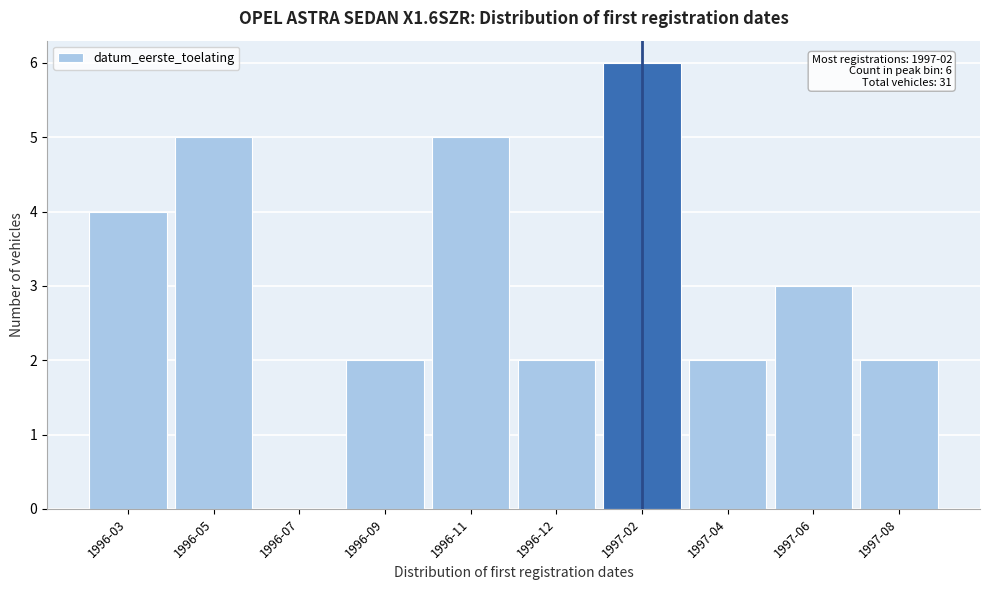

Reading left to right, transcribe all the data shown in this chart.

1996-03=4	1996-05=5	1996-07=0	1996-09=2	1996-11=5	1996-12=2	1997-02=6	1997-04=2	1997-06=3	1997-08=2